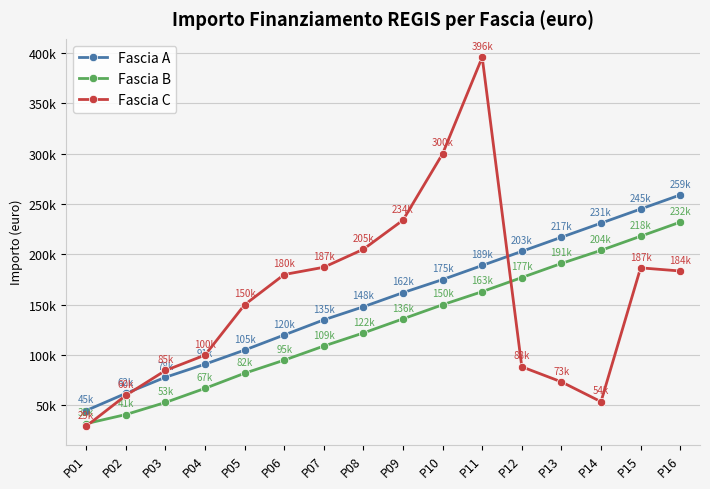

The value of Fascia C at P08 is 205092.0. True or false?

True